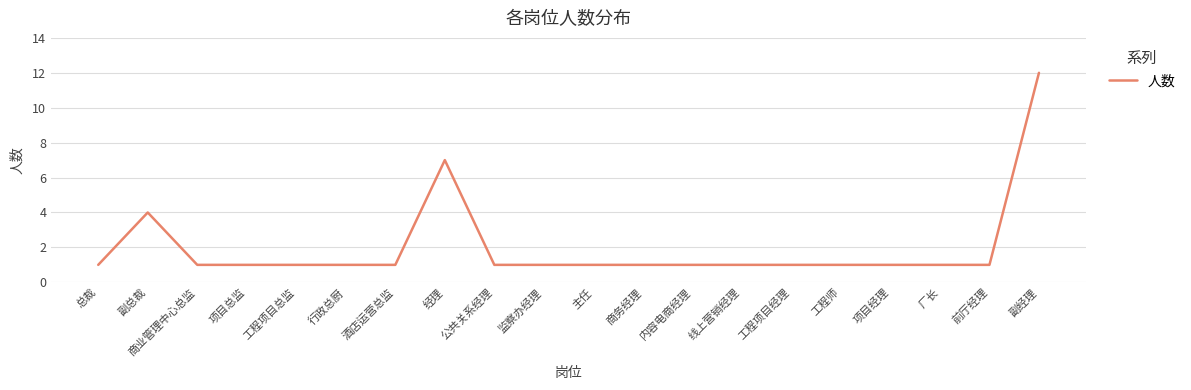

At which label is the value closest to 6?

经理